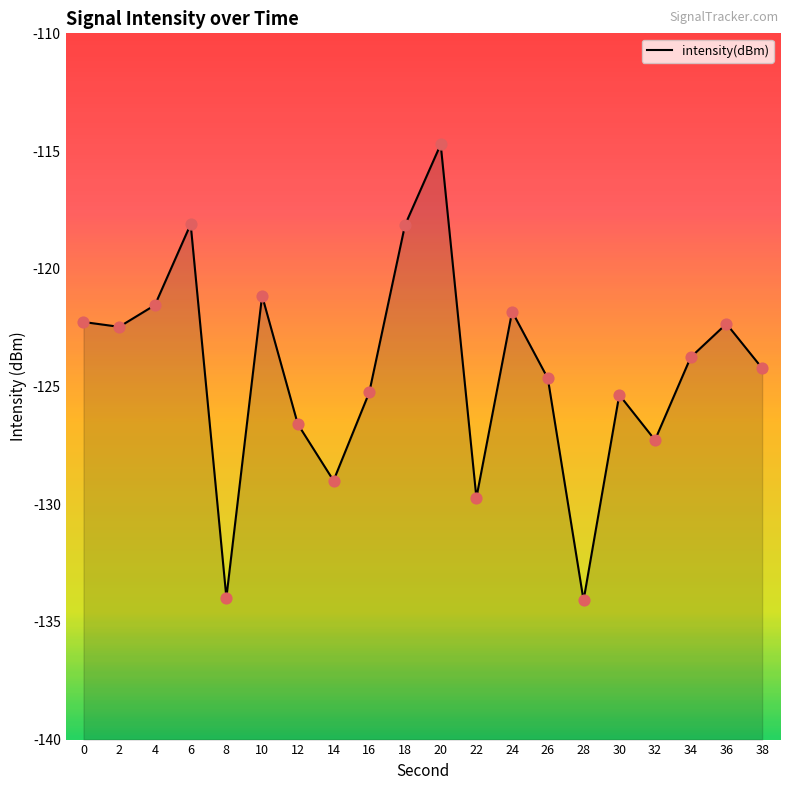

What is the change in value from 10 to 22?

-8.6